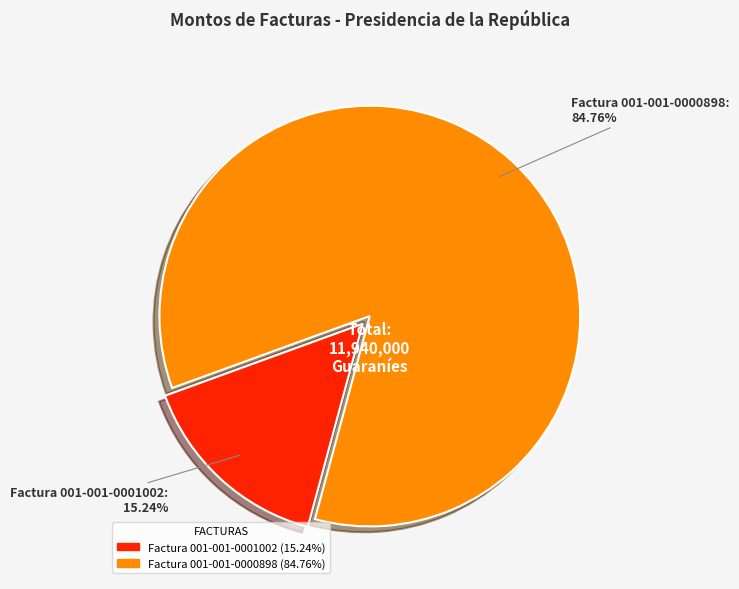

To the nearest percent, what is the difference between the Factura 001-001-0001002 and Factura 001-001-0000898 slice percentages?

70%